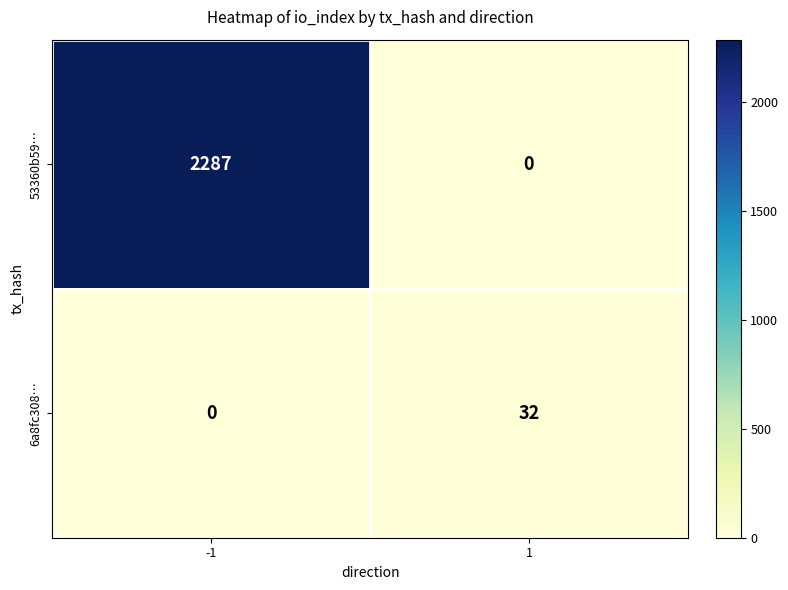

Is it true that 6a8fc308… equals 0 at -1?

True